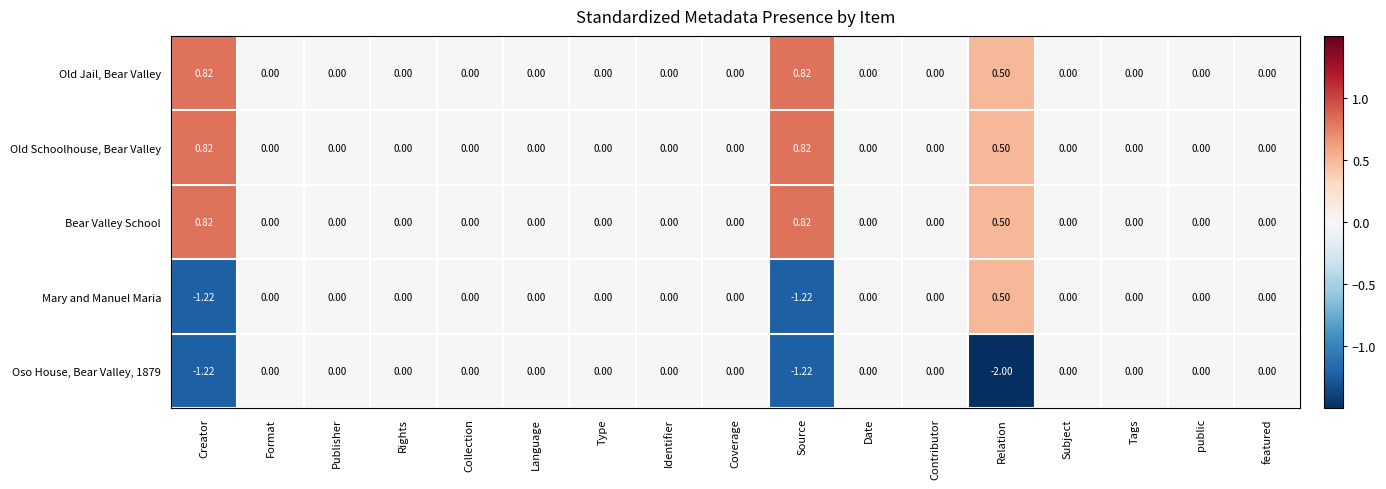

Which label corresponds to the smallest value in the chart?

Relation